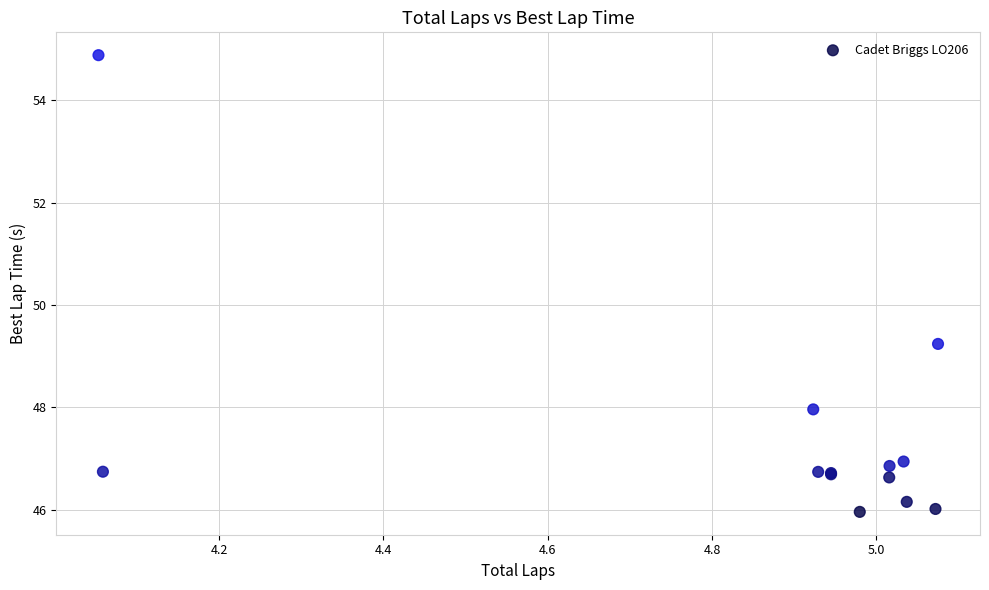

What Y value in the scatter plot is closest to 50?

49.2